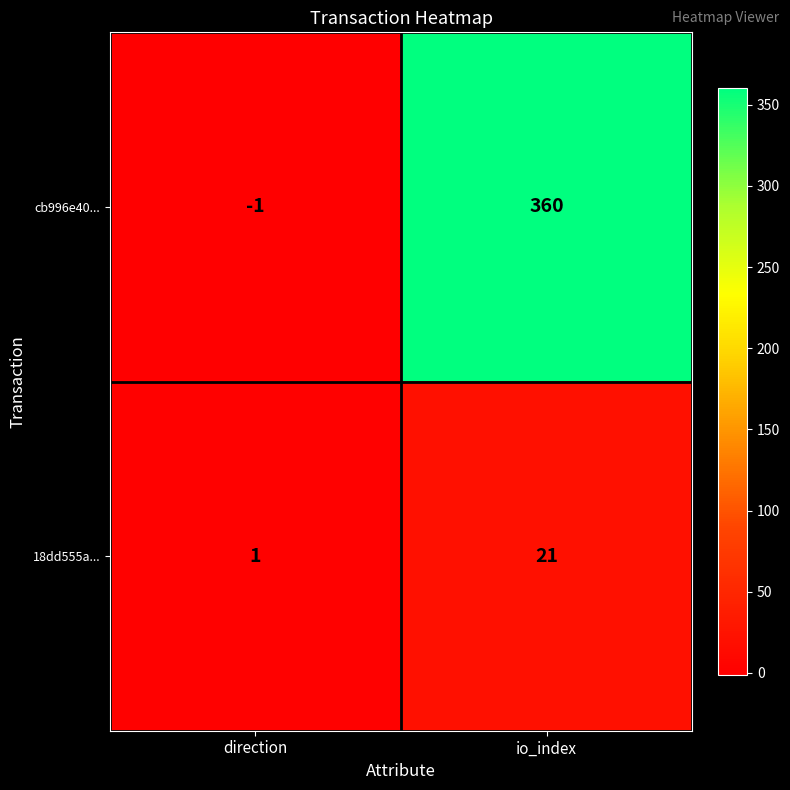

What is the difference between the highest and lowest values at io_index?

339